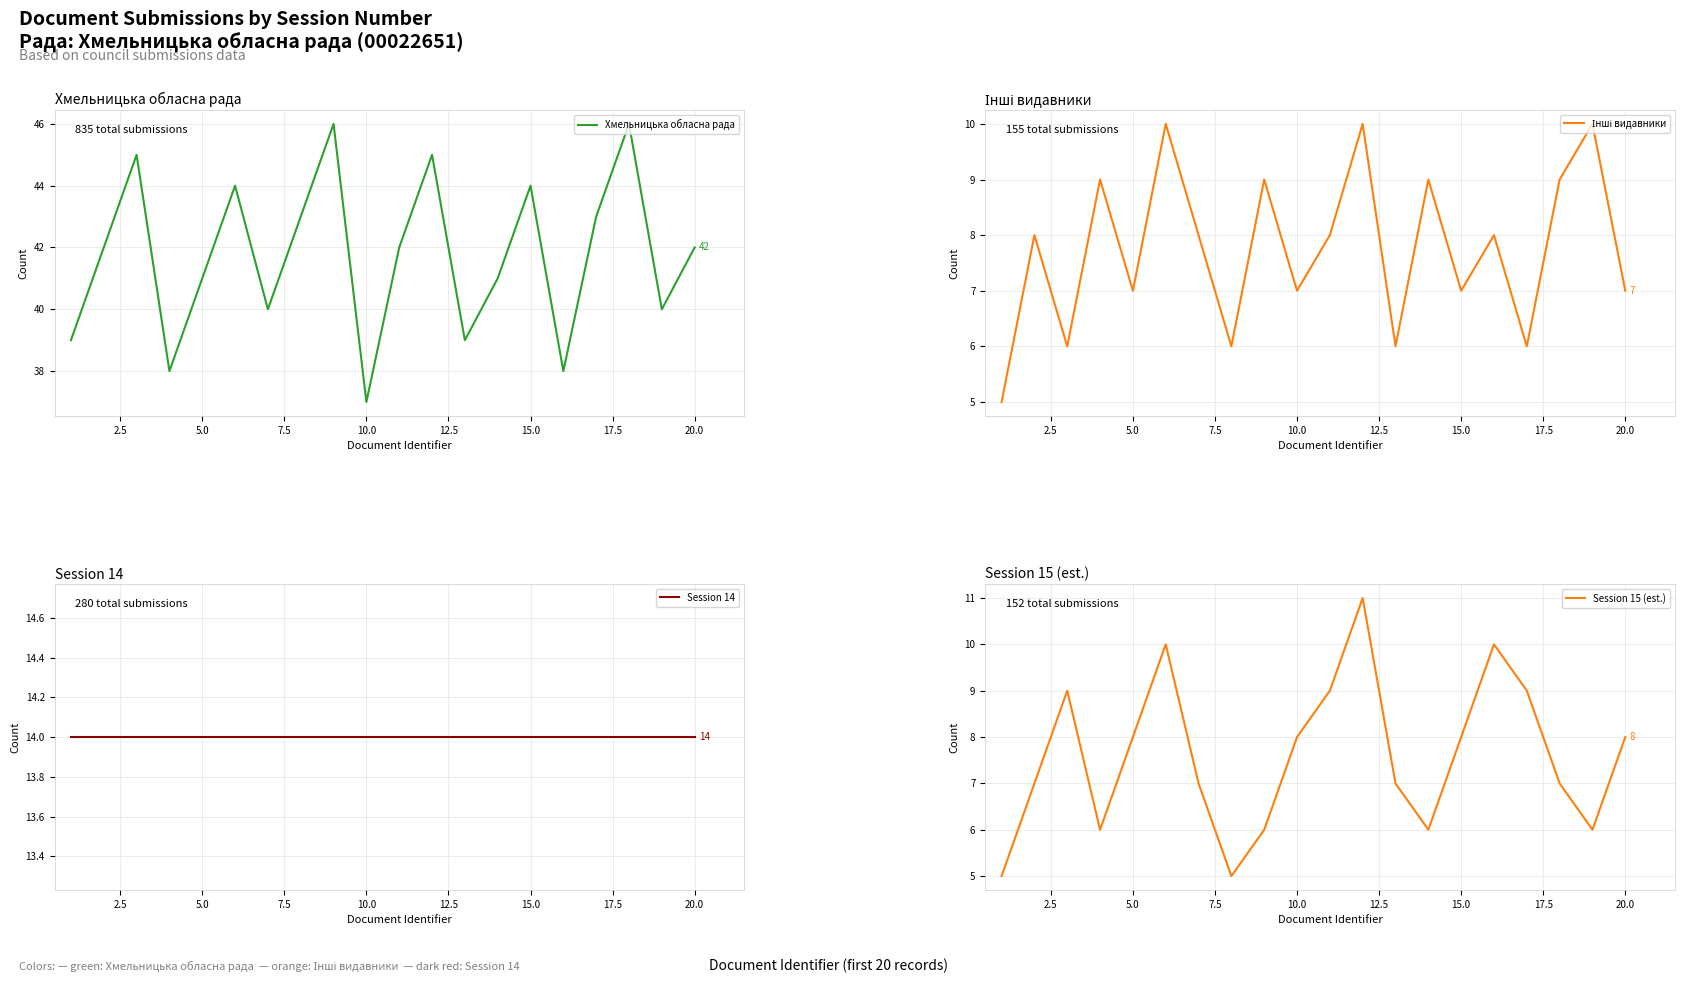

At which label does Хмельницька обласна рада reach its minimum?

10.0